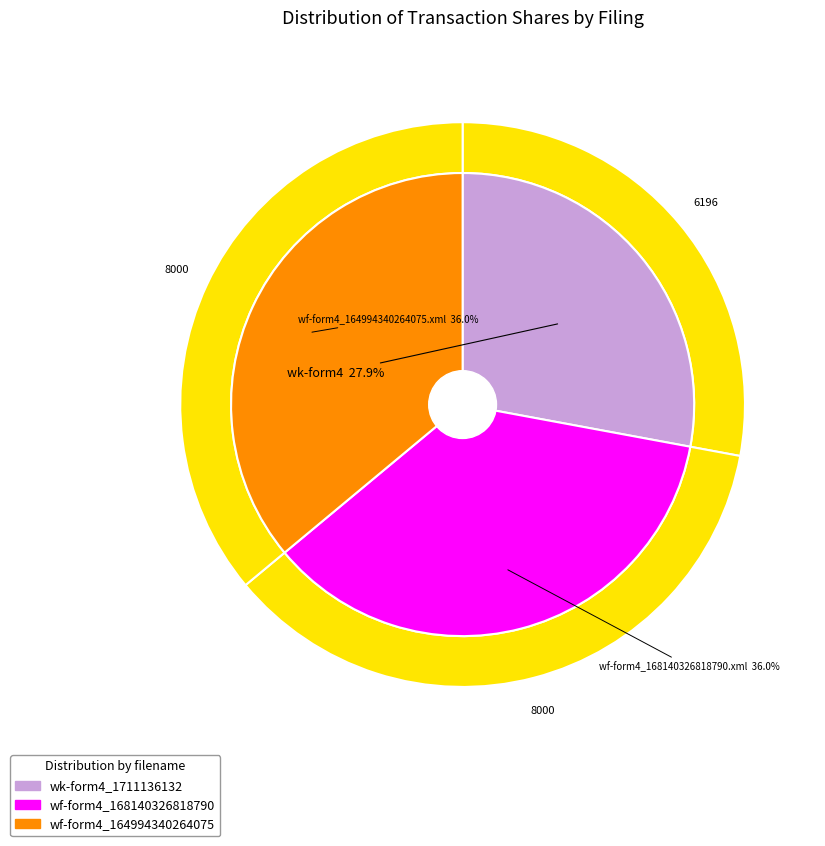

Count the number of slices in the pie.

3